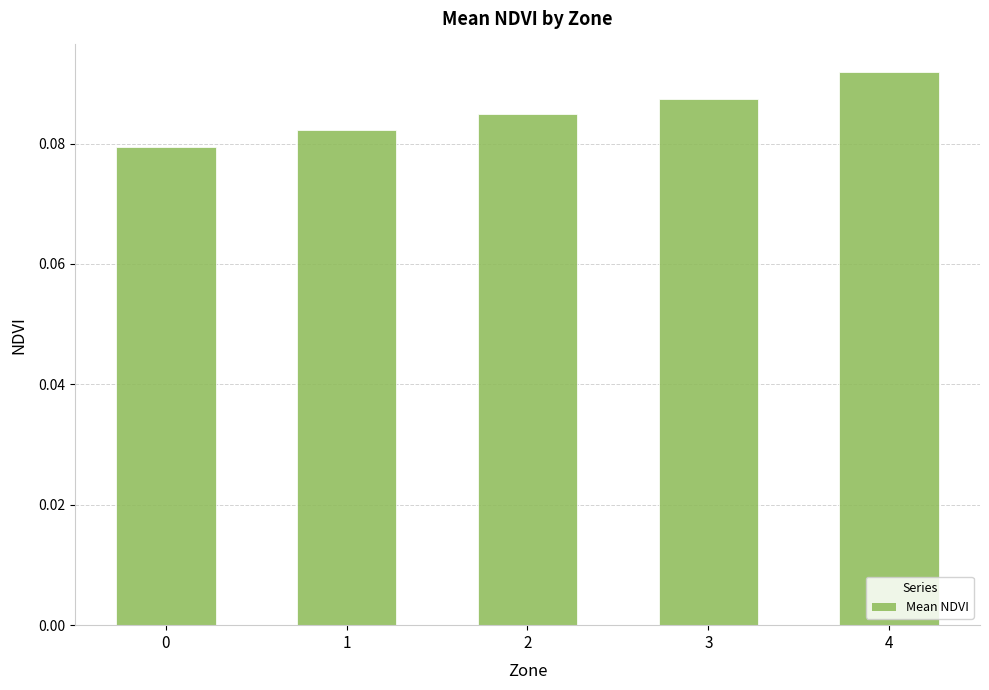

Does the chart contain stacked bars?

No